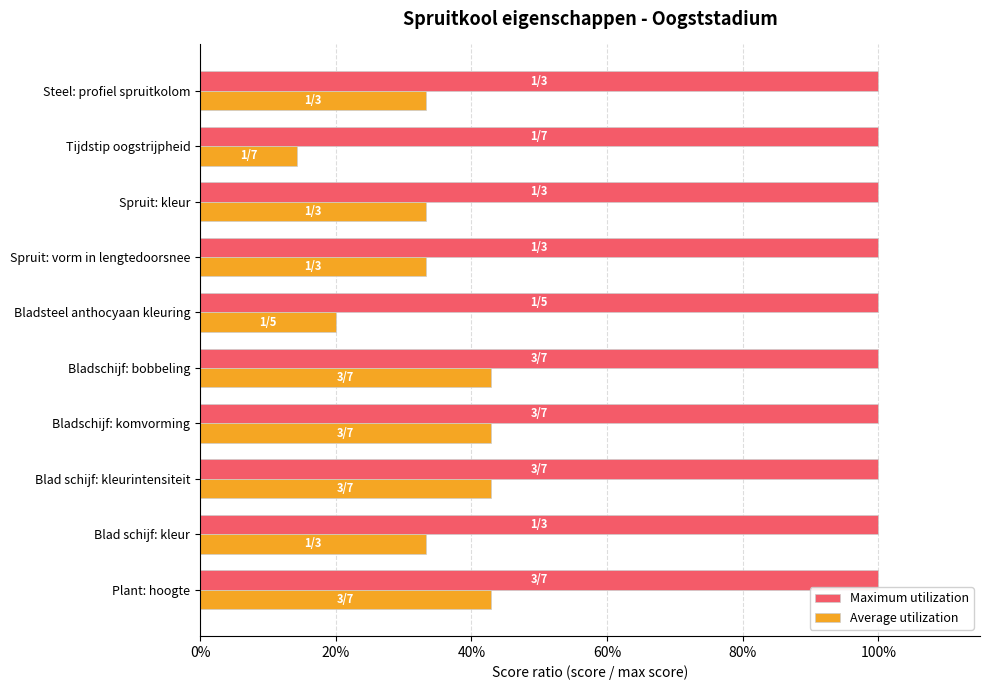

List the series in order of their overall mean, lowest first.

Average utilization, Maximum utilization